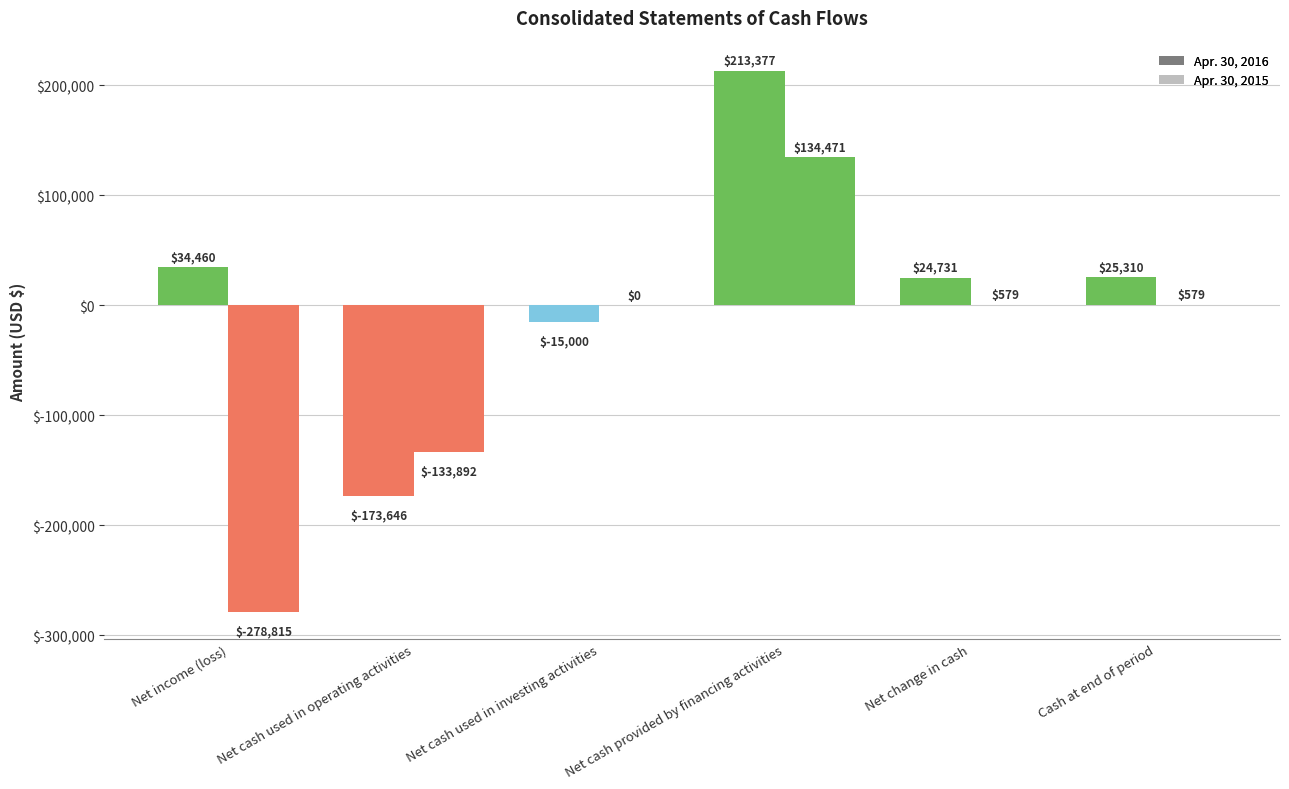

Is the value of Apr. 30, 2016 at Net cash used in investing activities greater than the value of Apr. 30, 2015 at Net income (loss)?

Yes